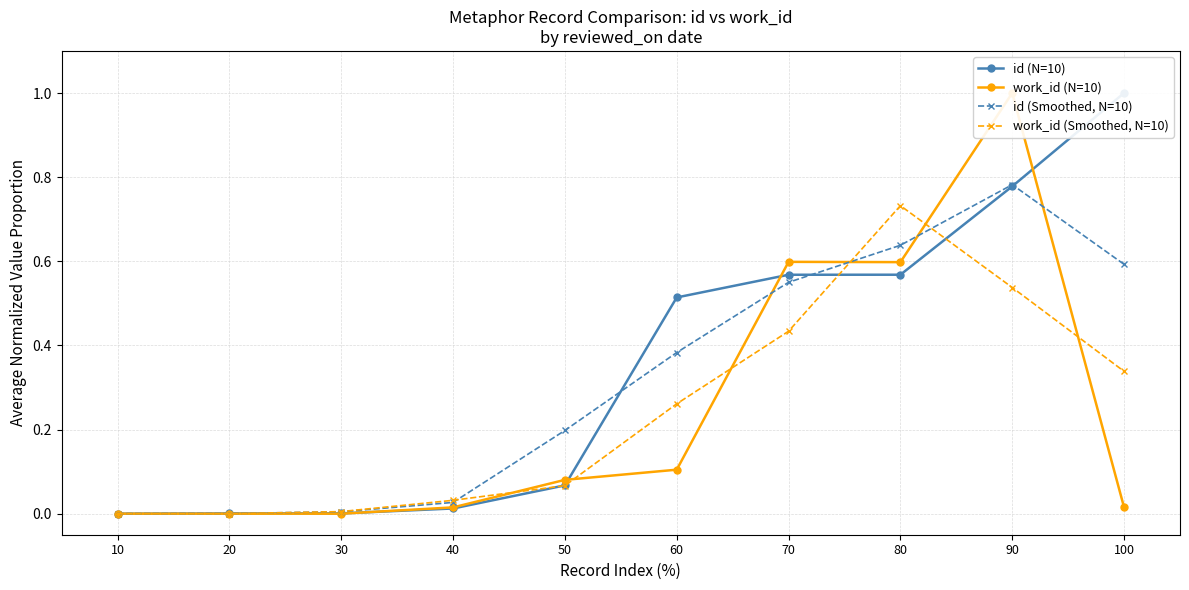

What is the spread (max minus min) of values at 80?

0.2